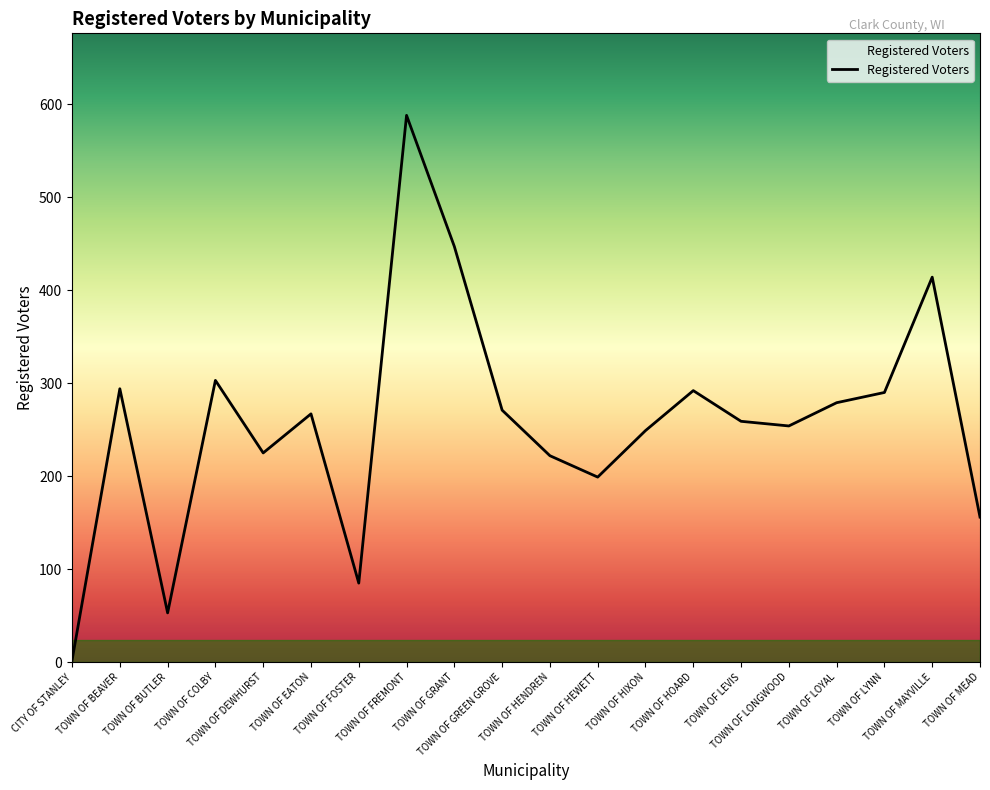

What is the maximum value shown in the chart?

588